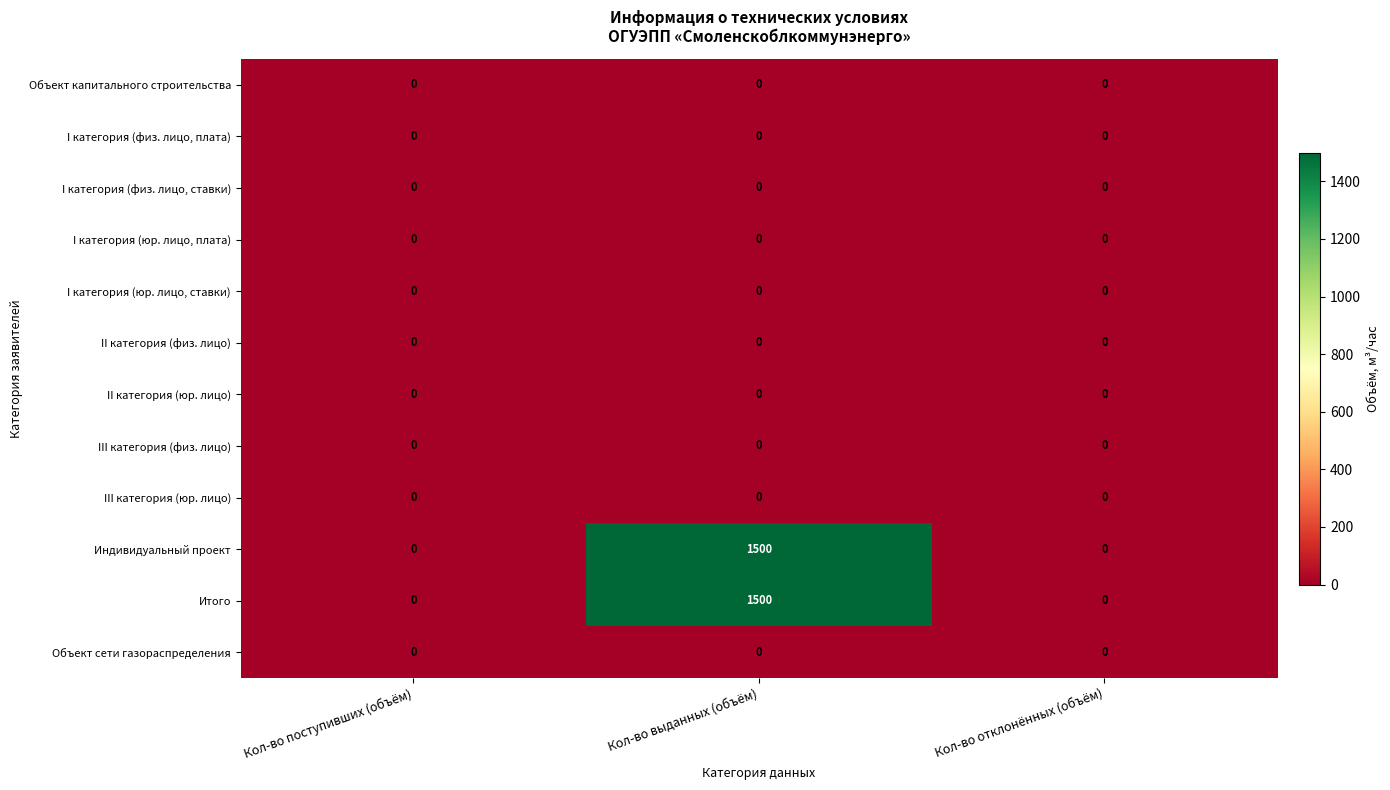

What is the total value across all series at Кол-во выданных (объём)?

3000